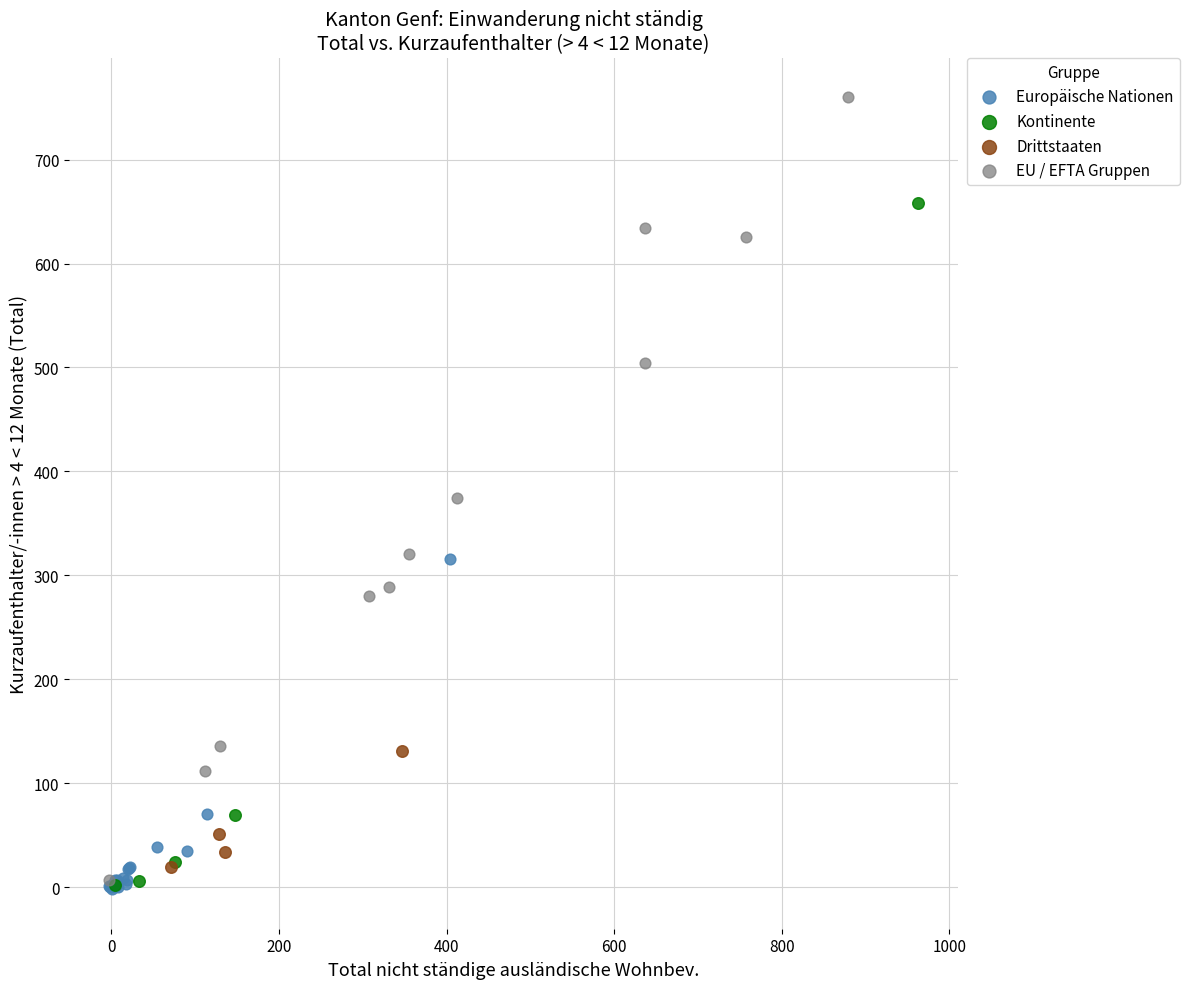

Which series has the widest spread of Y values?

EU / EFTA Gruppen